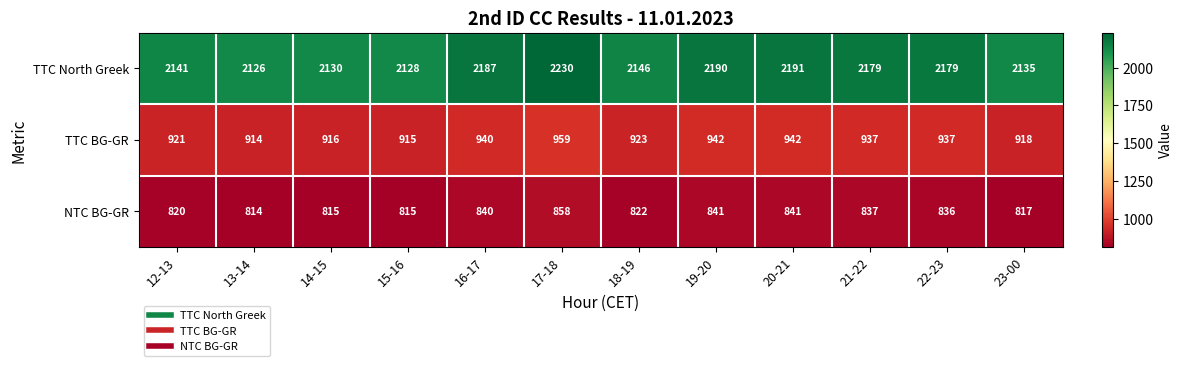

Which series changed the most between 12-13 and 23-00?

TTC North Greek